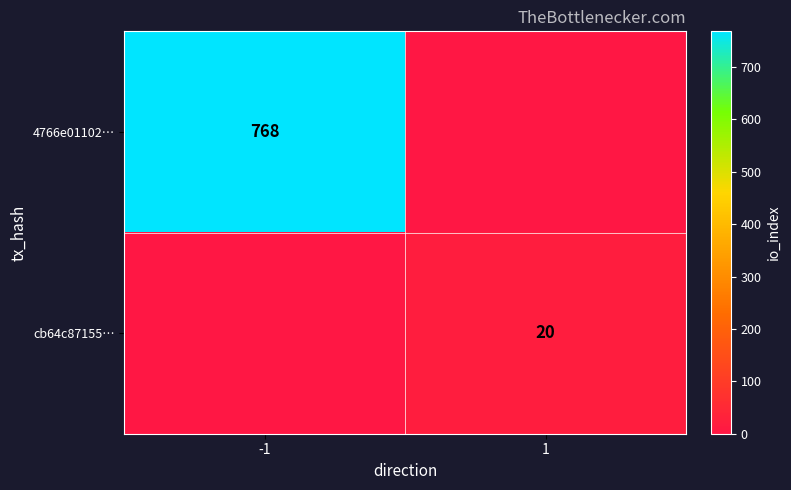

At how many categories does at least one series exceed 458?

1